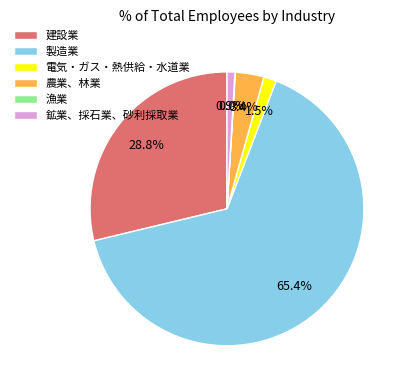

Does 製造業 represent more than half of the total?

Yes